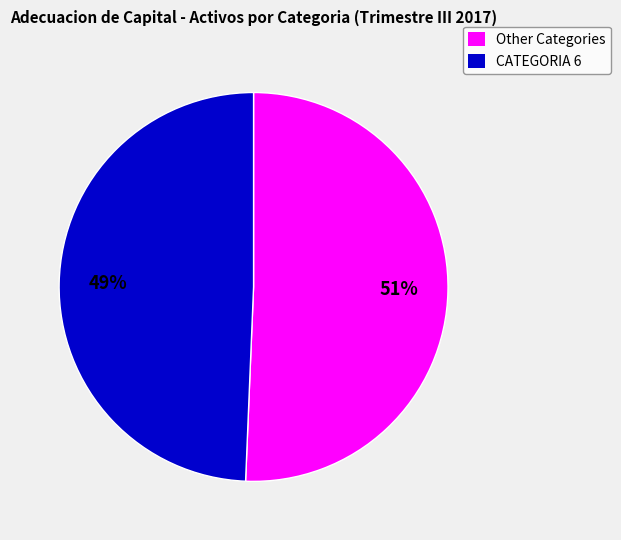

To the nearest percent, what is the combined percentage of CATEGORIA 6 and Other Categories?

100%